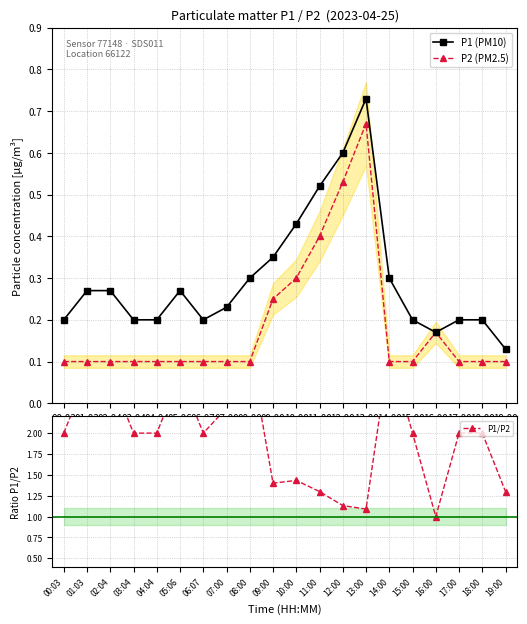

What is the difference between the maximum and second lowest values in the P1/P2 series?

1.9